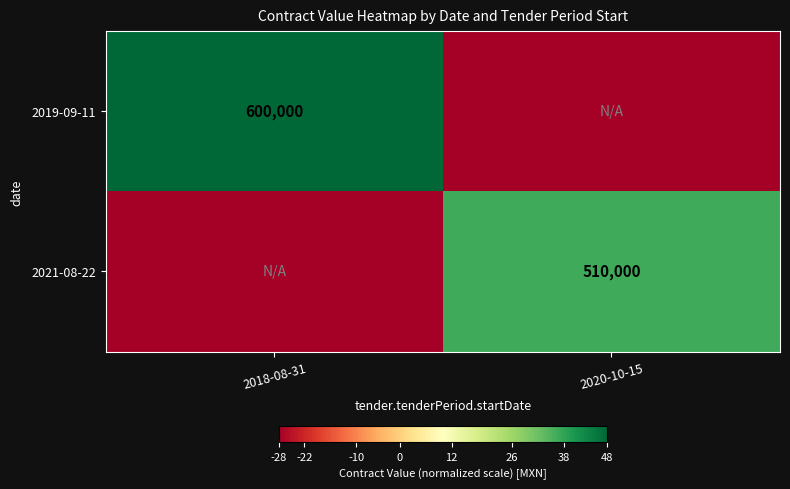

The value of 2019-09-11 at 2018-08-31 is 600000. True or false?

True